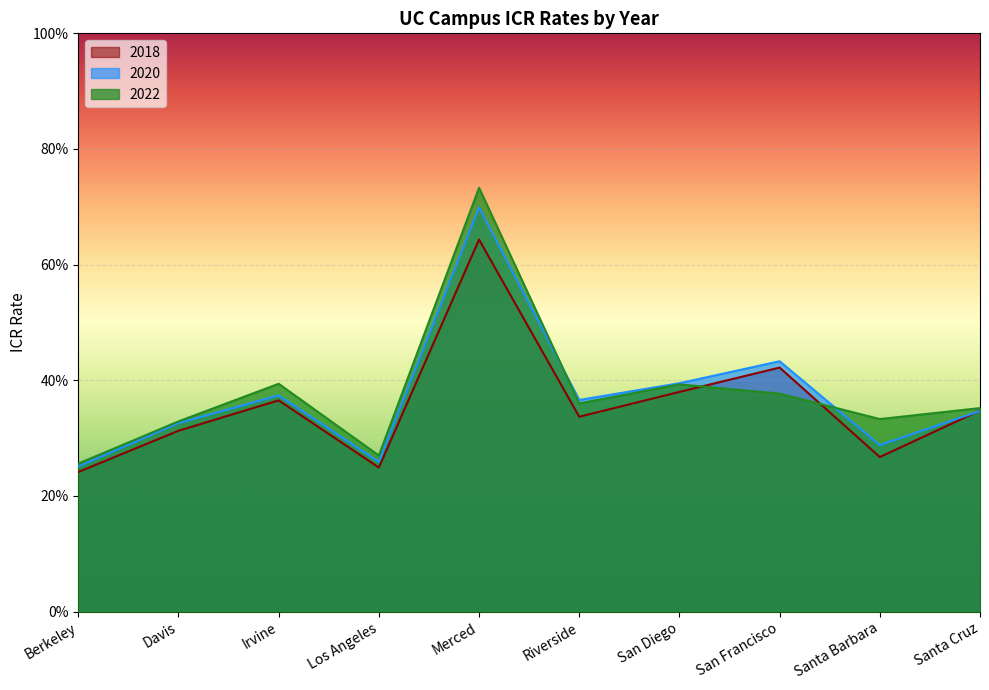

Is it true that 2020 equals 0.5 at San Diego?

False